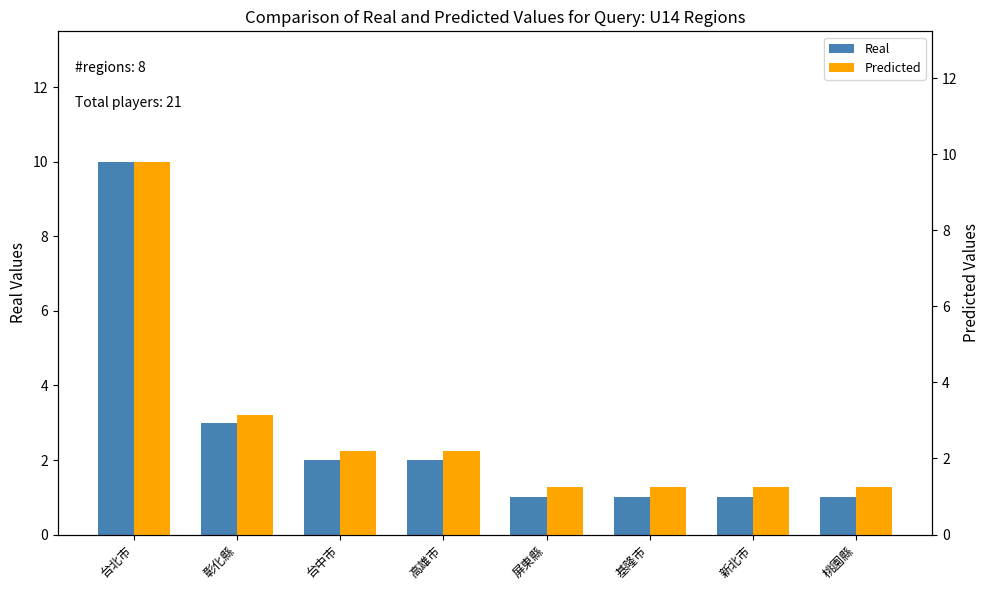

At which label does Real reach its peak?

台北市